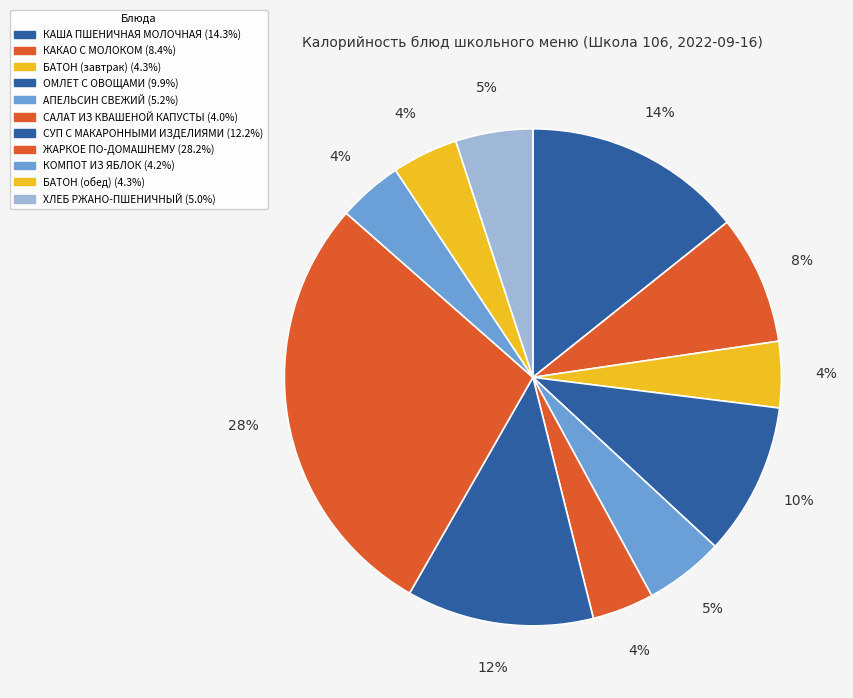

Which category has the smallest portion of the pie?

САЛАТ ИЗ КВАШЕНОЙ КАПУСТЫ